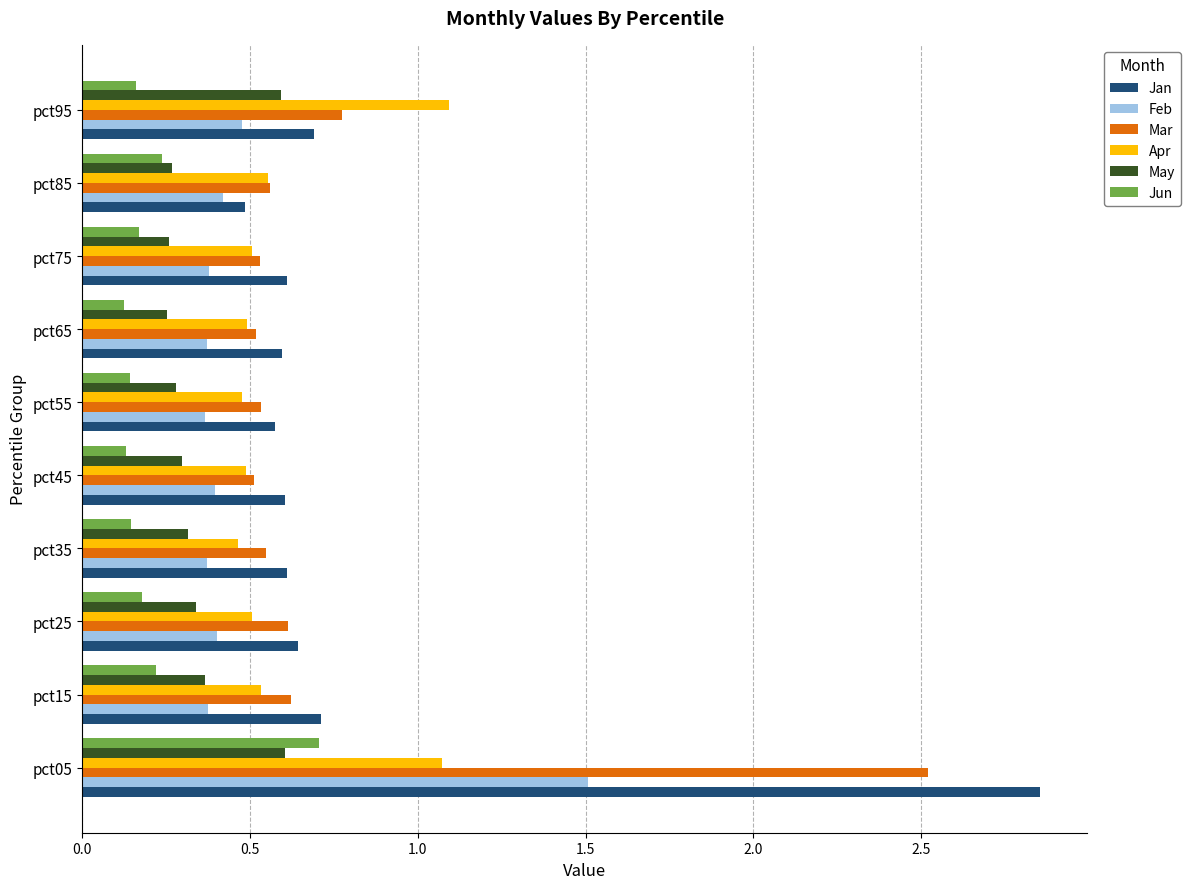

Which category has the highest value across all series?

pct05